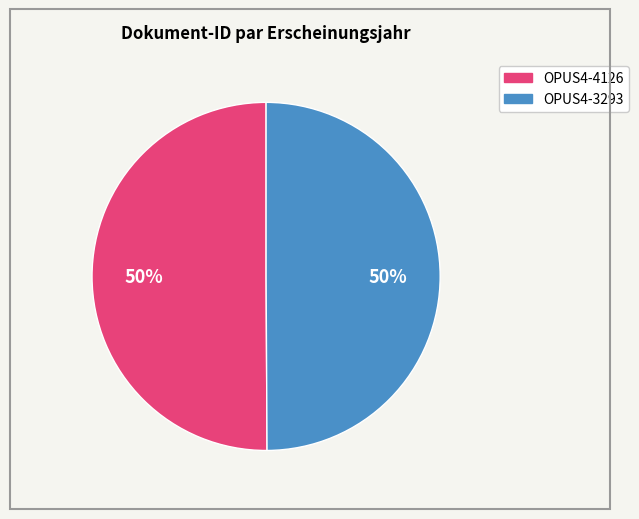

What is the ratio of the value at OPUS4-3293 to the value at OPUS4-4126?

1.0